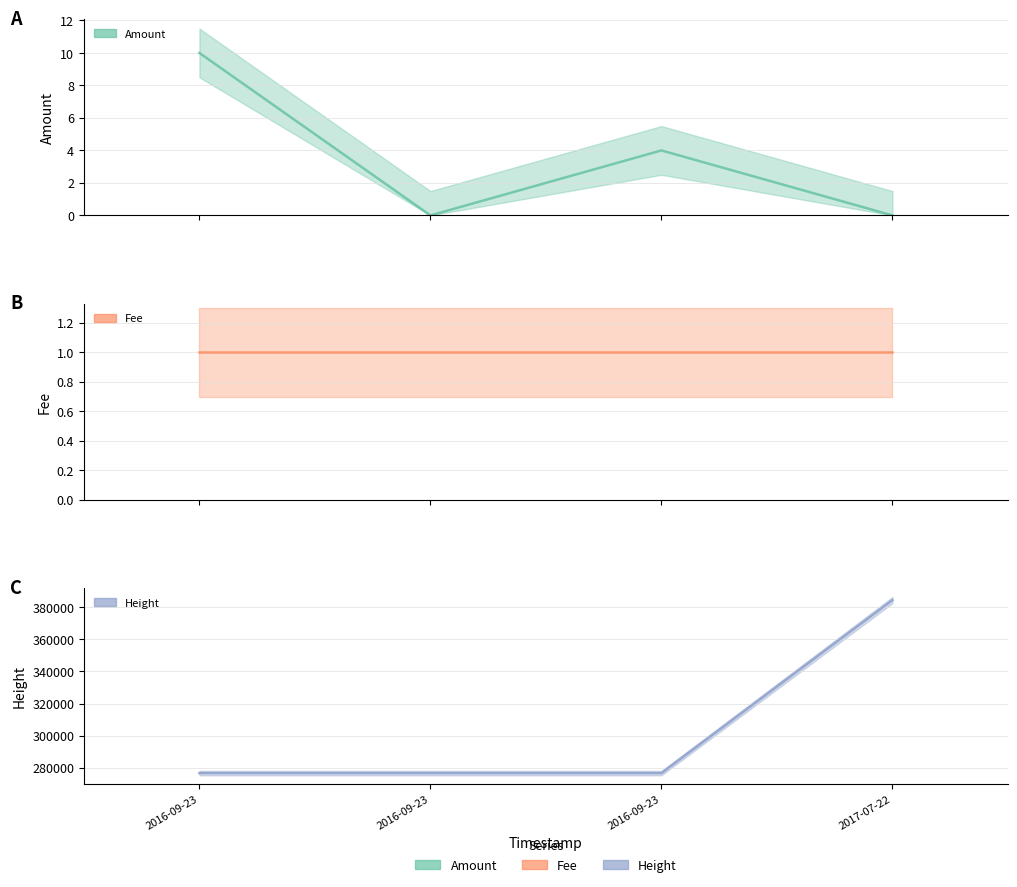

How many lines are shown in the chart?

3